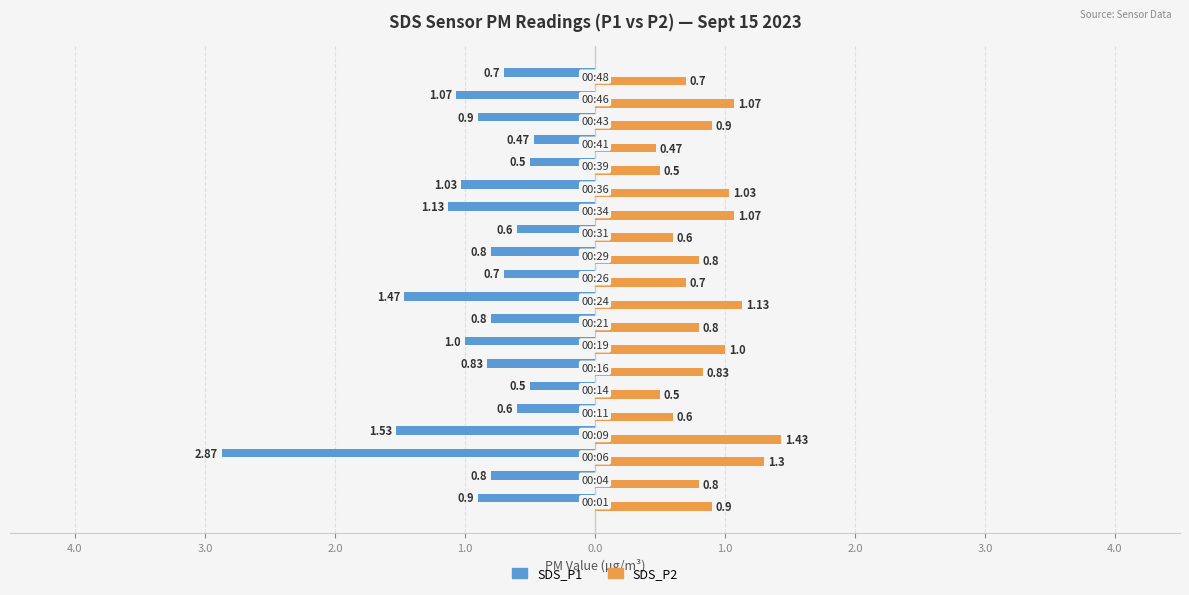

Reading left to right, list all the values displayed in this chart.

SDS_P1: -0.9	-0.8	-2.9	-1.5	-0.6	-0.5	-0.8	-1.0	-0.8	-1.5	-0.7	-0.8	-0.6	-1.1	-1.0	-0.5	-0.5	-0.9	-1.1	-0.7
SDS_P2: 0.9	0.8	1.3	1.4	0.6	0.5	0.8	1.0	0.8	1.1	0.7	0.8	0.6	1.1	1.0	0.5	0.5	0.9	1.1	0.7